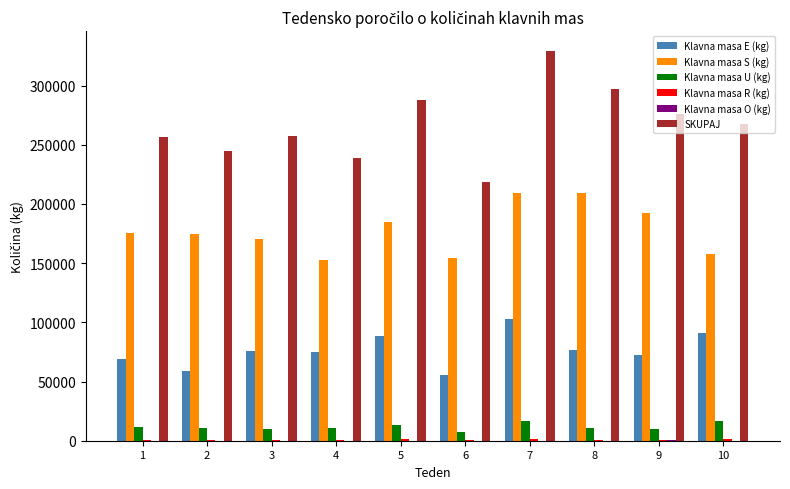

What is the maximum value shown in the chart?

329476